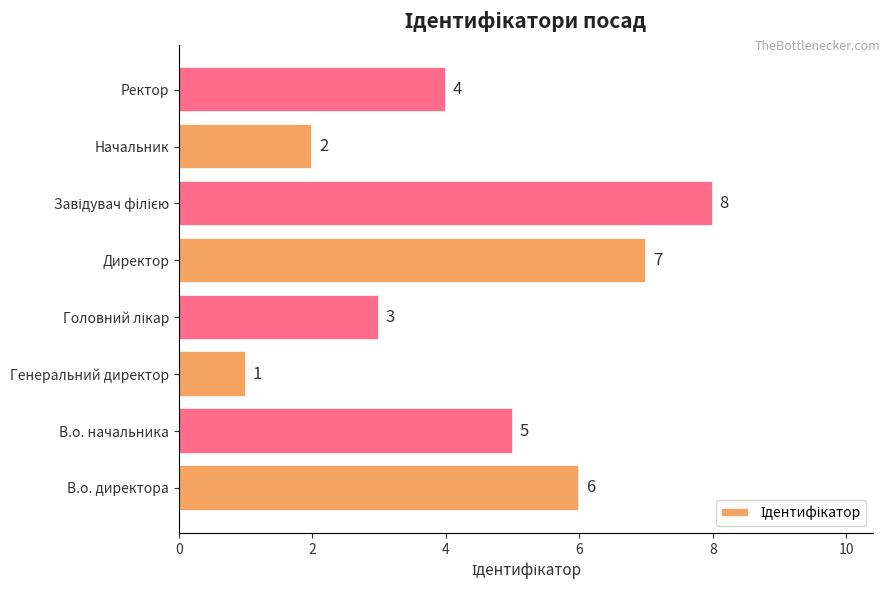

Are the bars grouped side by side (vs. stacked)?

No